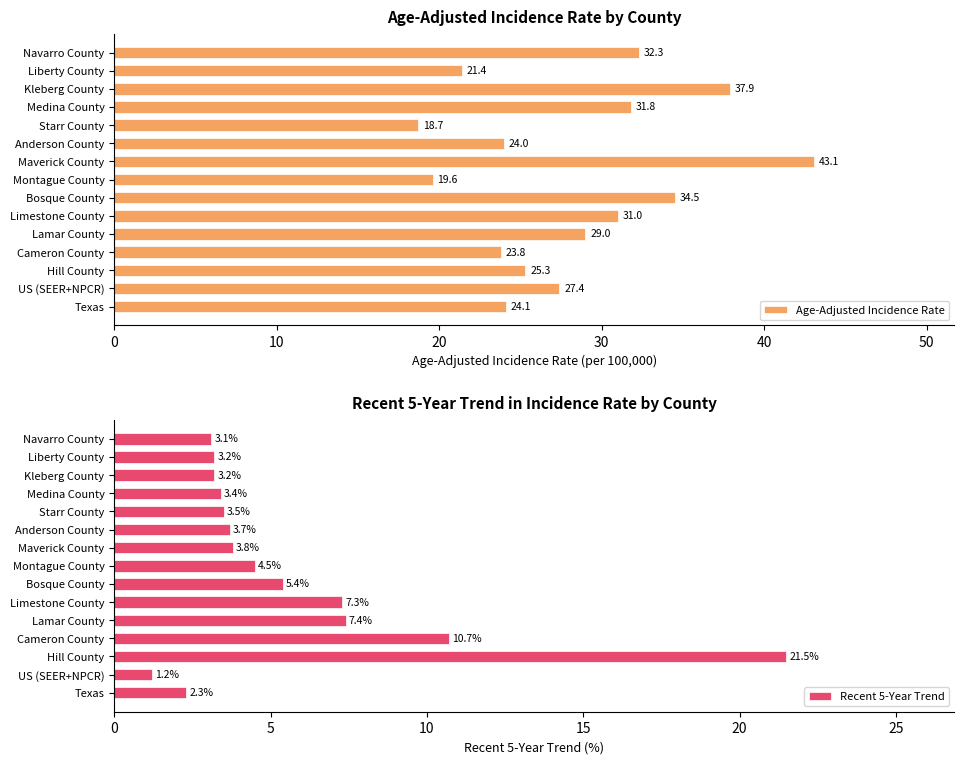

What is the sum of all Age-Adjusted Incidence Rate values?

423.9